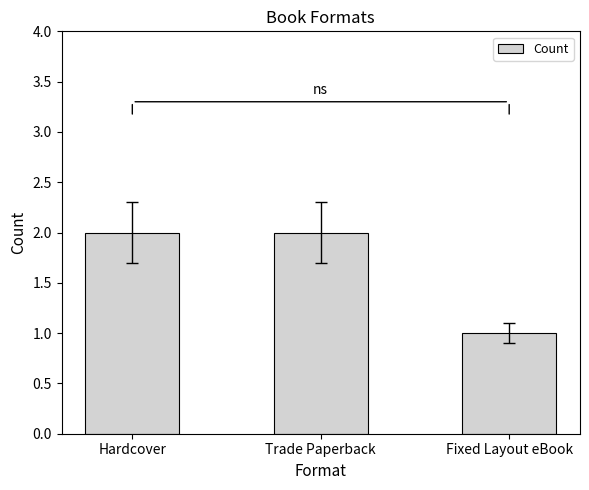

What is the difference between the maximum and minimum values?

1